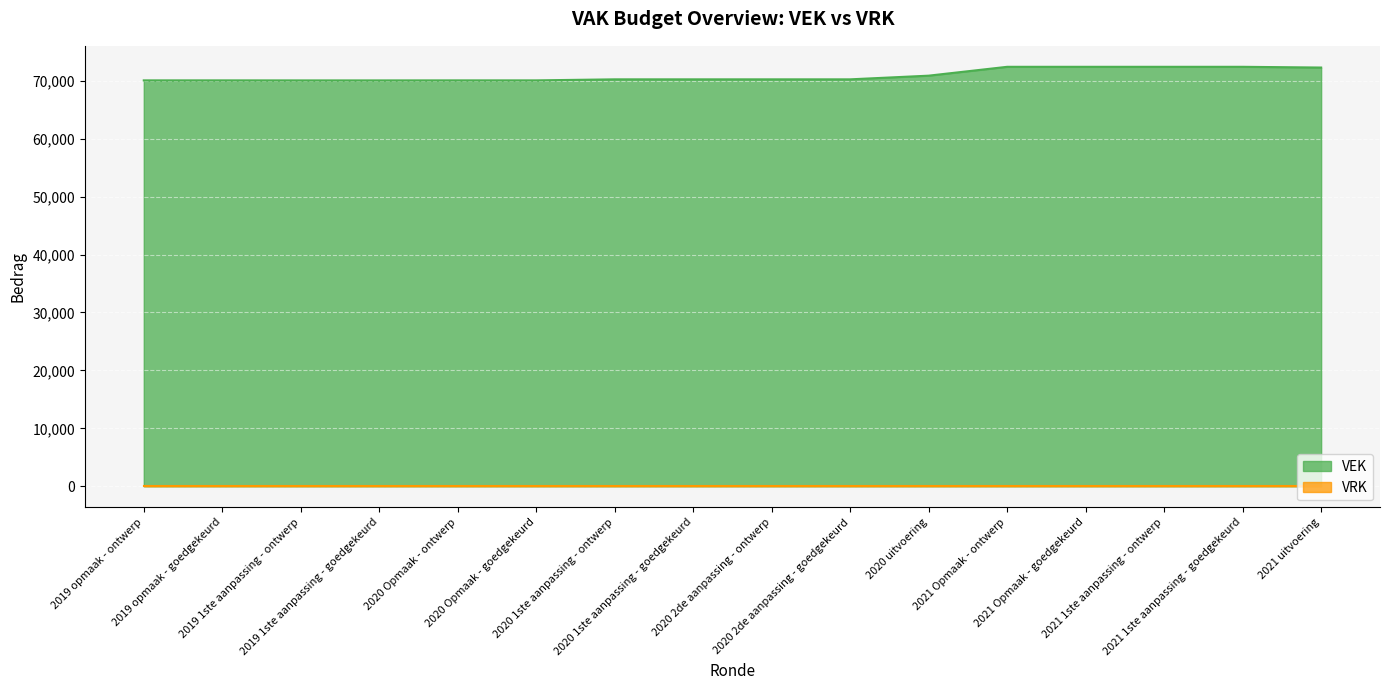

List the labels in order of value, largest first.

2021 Opmaak - ontwerp, 2021 Opmaak - goedgekeurd, 2021 1ste aanpassing - ontwerp, 2021 1ste aanpassing - goedgekeurd, 2021 uitvoering, 2020 uitvoering, 2020 1ste aanpassing - ontwerp, 2020 1ste aanpassing - goedgekeurd, 2020 2de aanpassing - ontwerp, 2020 2de aanpassing - goedgekeurd, 2019 opmaak - ontwerp, 2019 opmaak - goedgekeurd, 2020 Opmaak - ontwerp, 2020 Opmaak - goedgekeurd, 2019 1ste aanpassing - ontwerp, 2019 1ste aanpassing - goedgekeurd